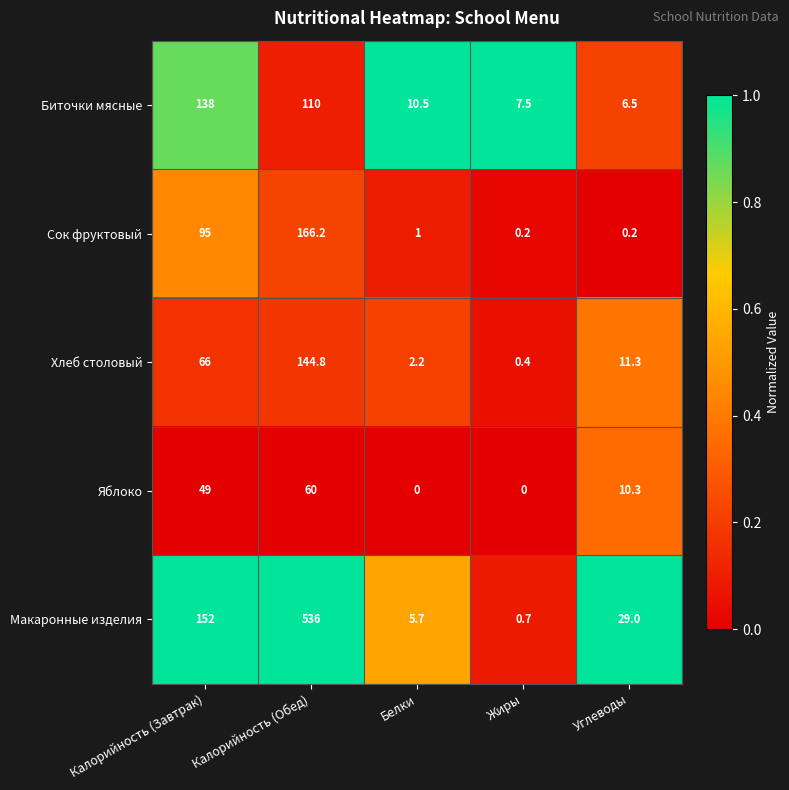

Which series has the largest total across all categories?

Макаронные изделия